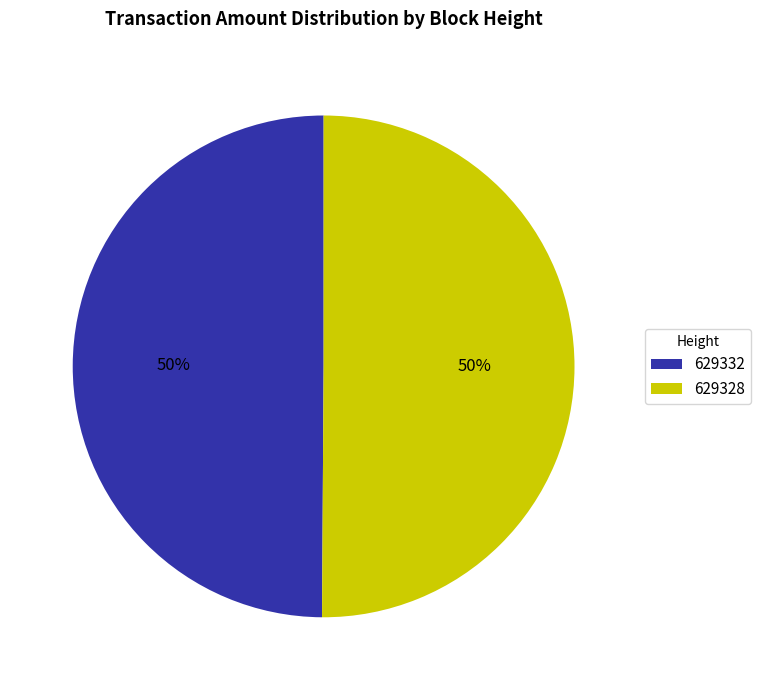

What is the ratio of the value at 629332 to the value at 629328?

1.0